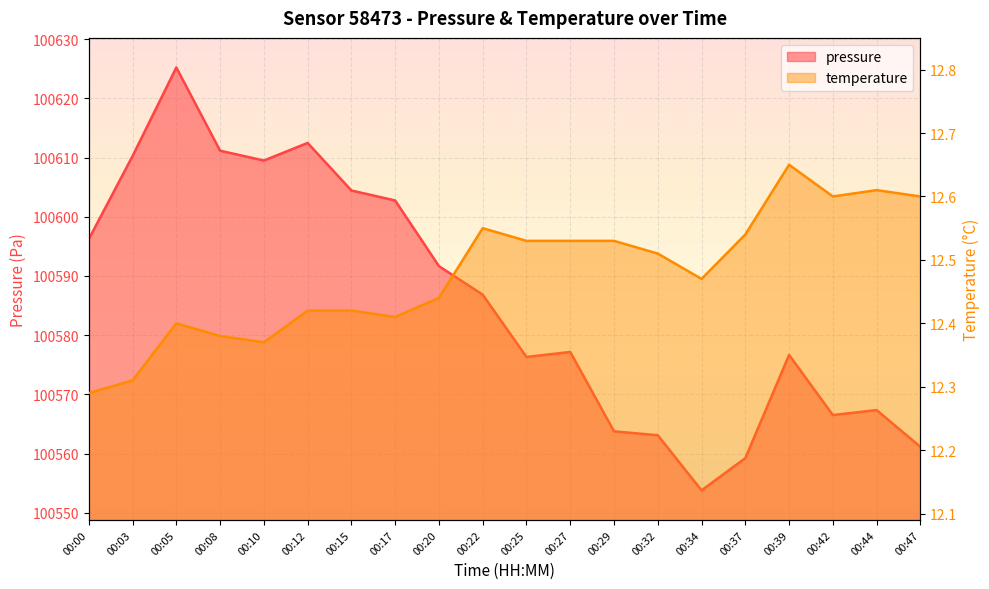

Count the number of categories in the chart.

20